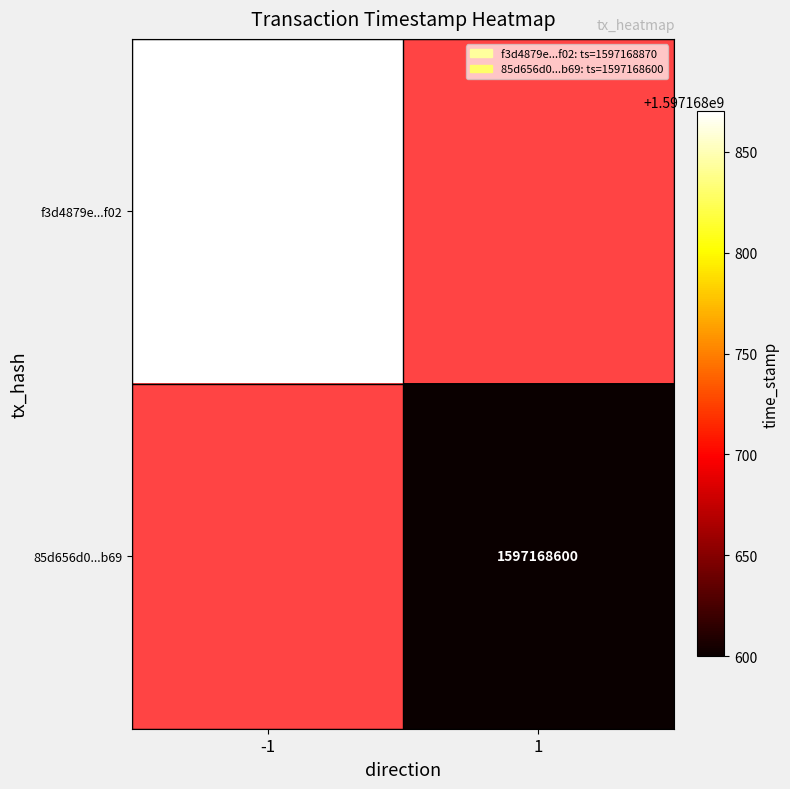

What is the maximum value for f3d4879e9c8b4af8a9b91cffacbe90101189f02?

1597168870